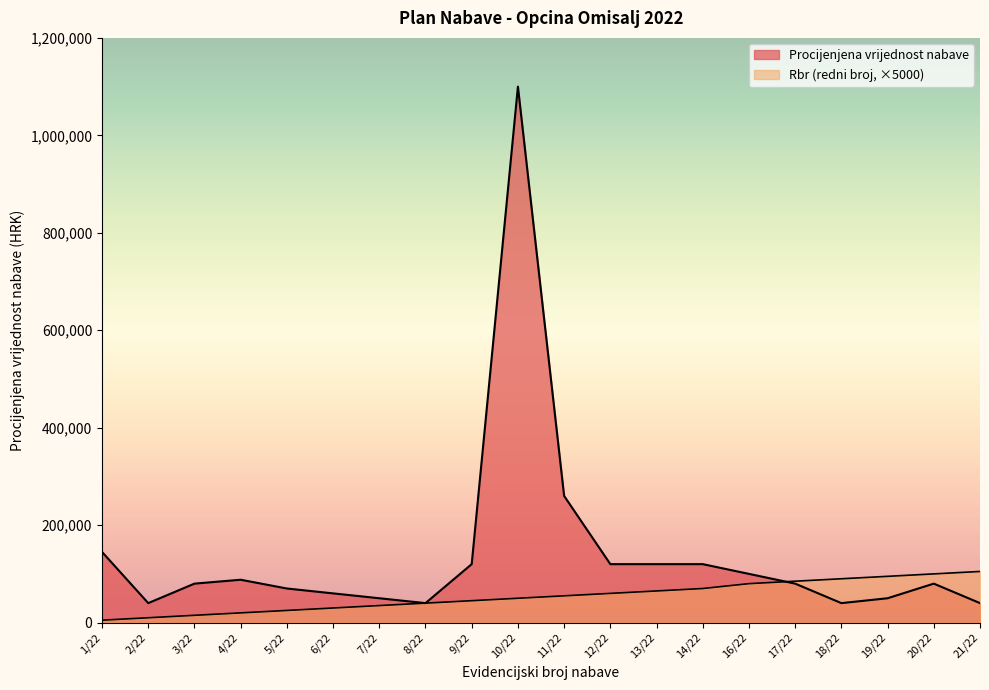

What is the difference between the second highest and minimum values in the Procijenjena vrijednost nabave series?

220000